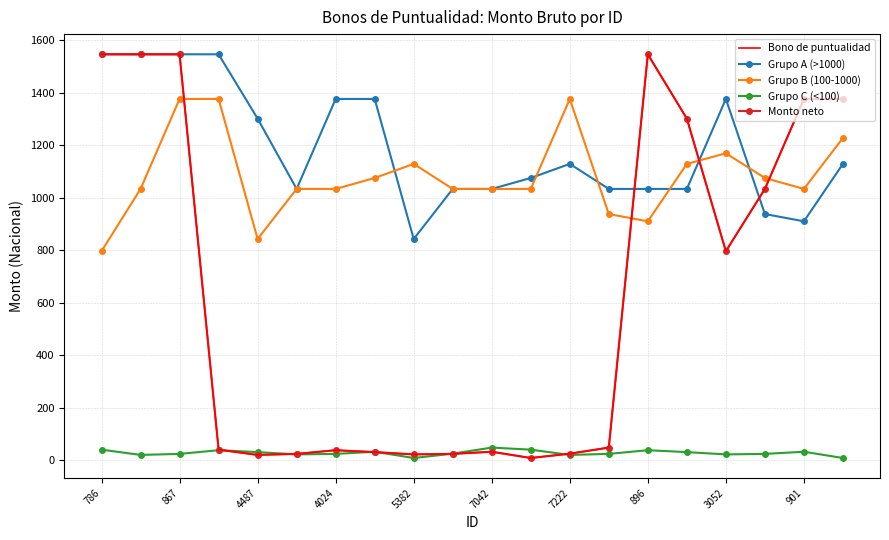

How many distinct data groups are displayed?

5